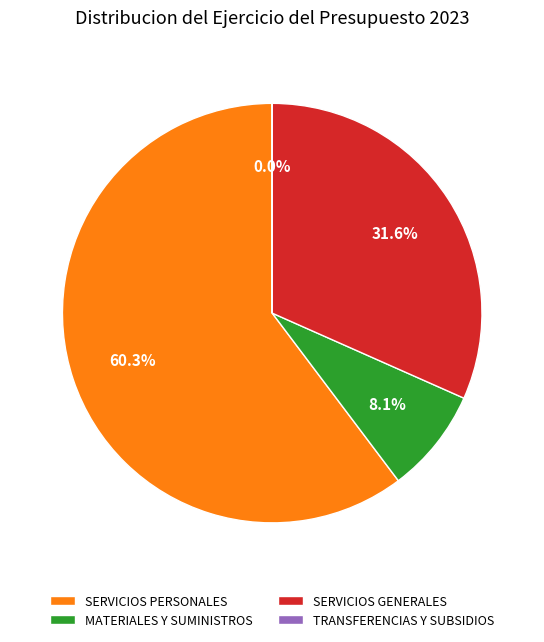

What is the ratio of the value at MATERIALES Y SUMINISTROS to the value at SERVICIOS GENERALES?

0.3